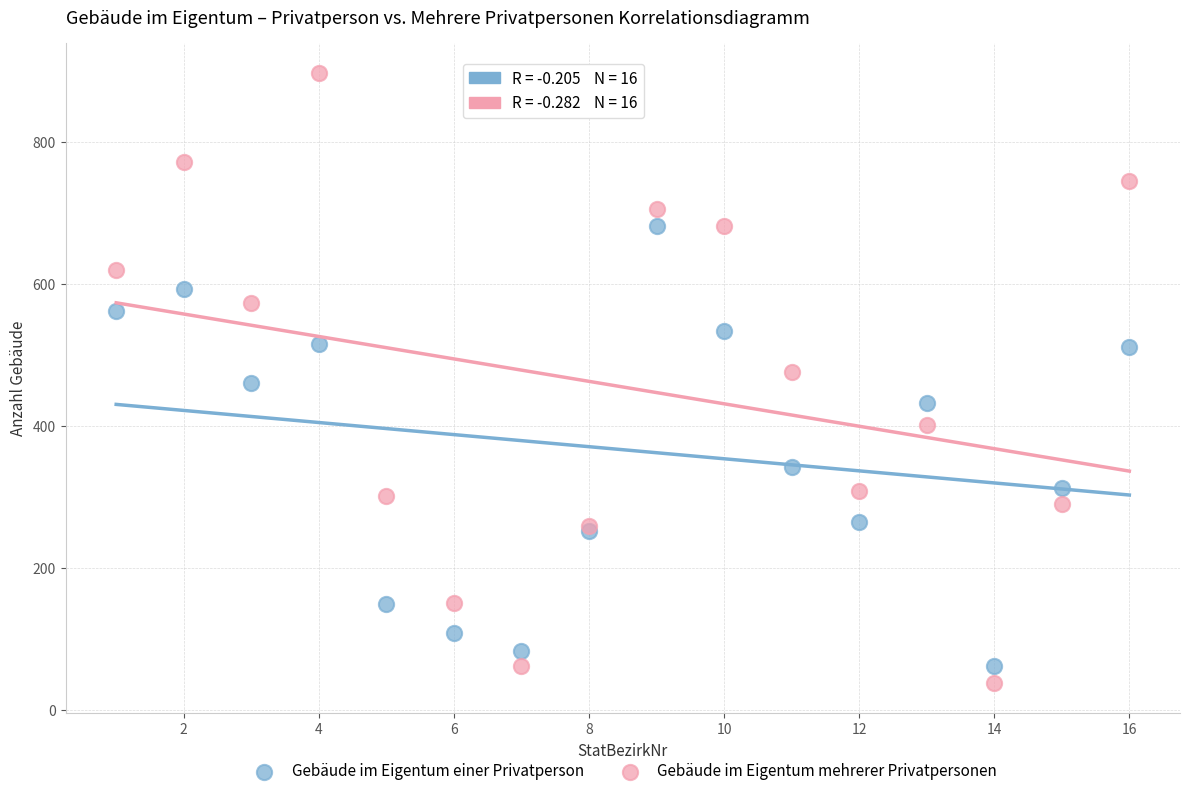

Which series reaches the maximum Y coordinate?

Gebäude im Eigentum mehrerer Privatpersonen